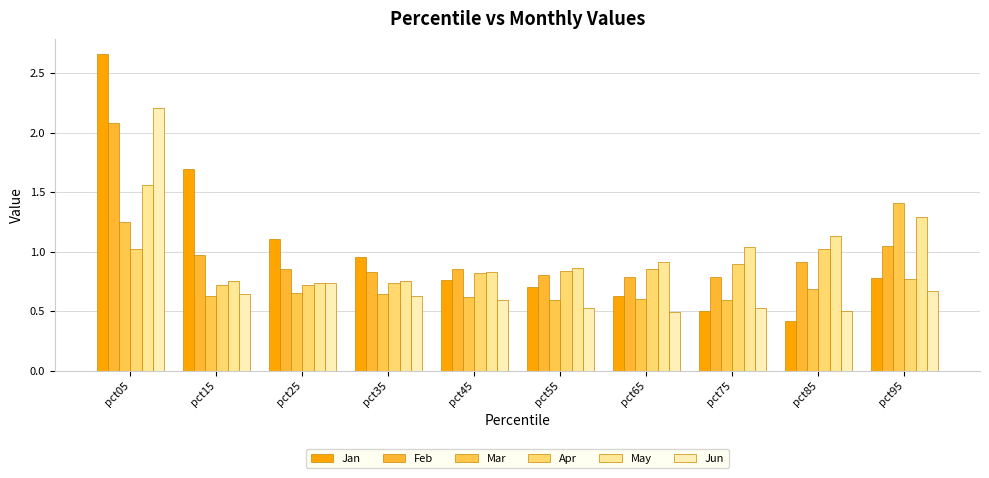

Rank the series at pct95 from highest to lowest value.

Mar, May, Feb, Jan, Apr, Jun